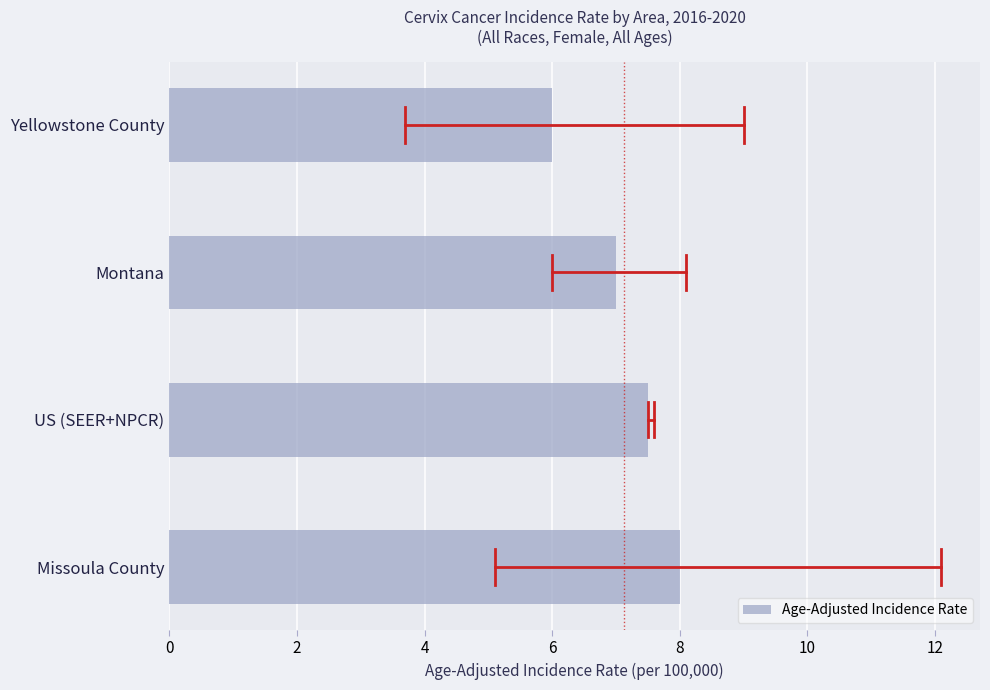

Which category has the lowest value across all series?

Yellowstone County